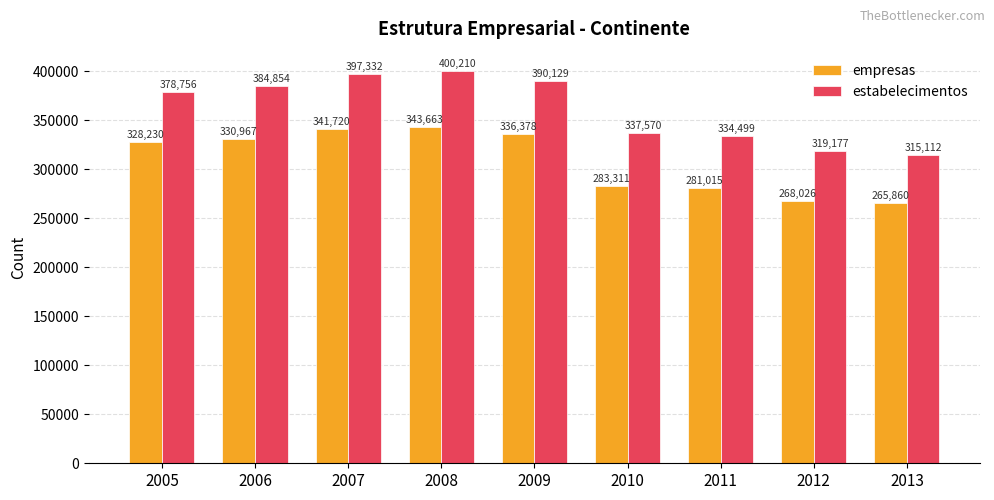

What is the sum of the empresas values at 2012 and 2011?

549041